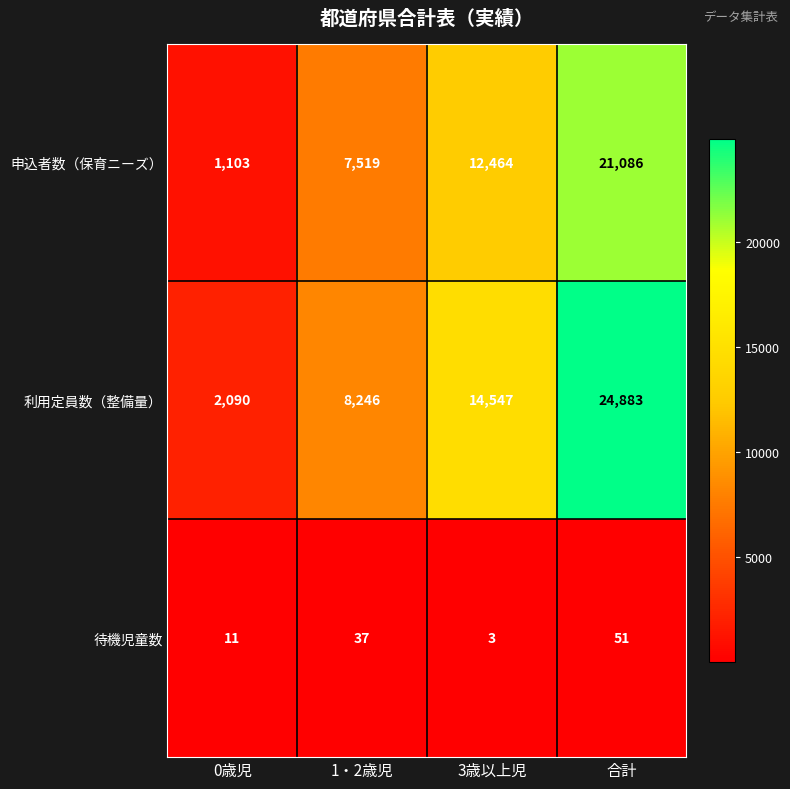

Which series has the widest spread of values?

利用定員数（整備量）